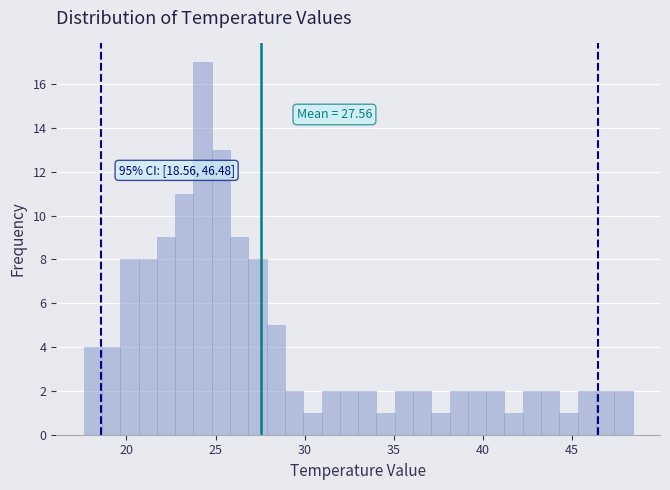

Around what value on the x-axis is the tallest bar? Give the approximate position of its centre, as read against the axis.

24.5